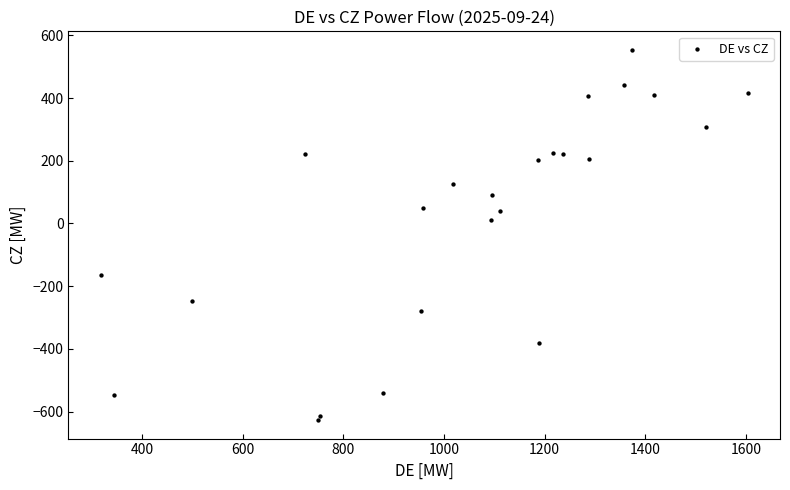

What is the range of X values (max minus min)?

1285.9